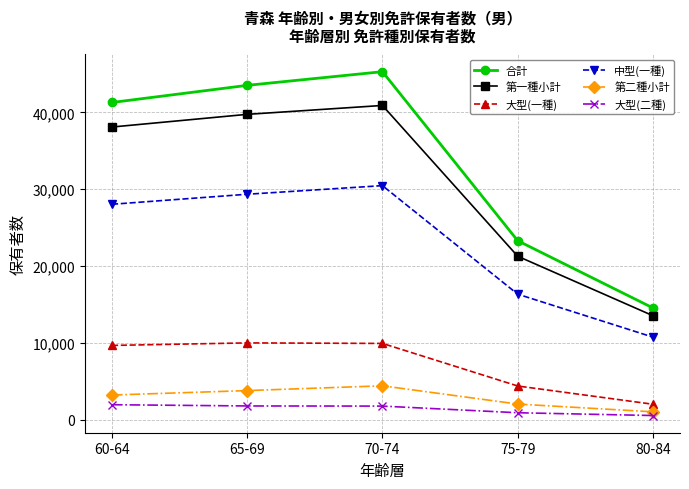

True or false: 大型(二種) and 大型(一種) cross at least once.

False